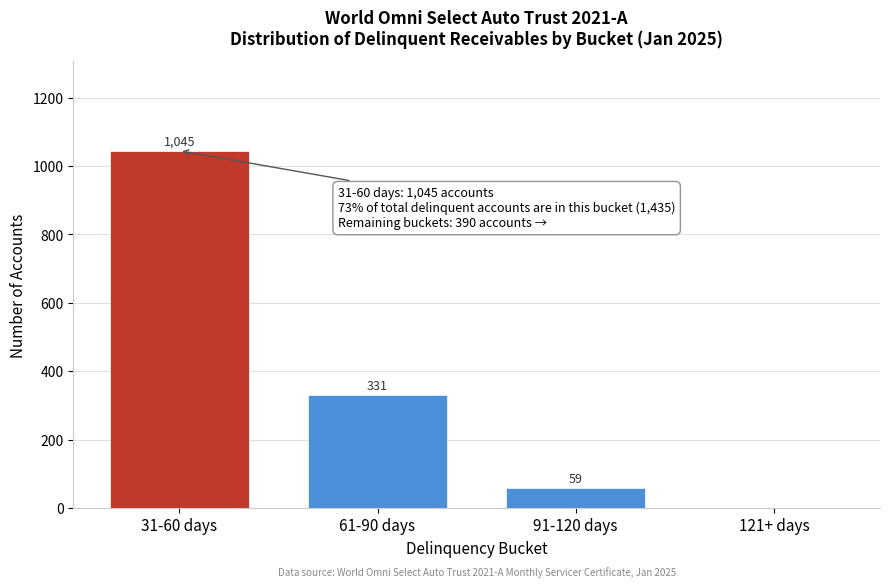

Reading left to right, transcribe all the data shown in this chart.

31-60 days=1045	61-90 days=331	91-120 days=59	121+ days=0